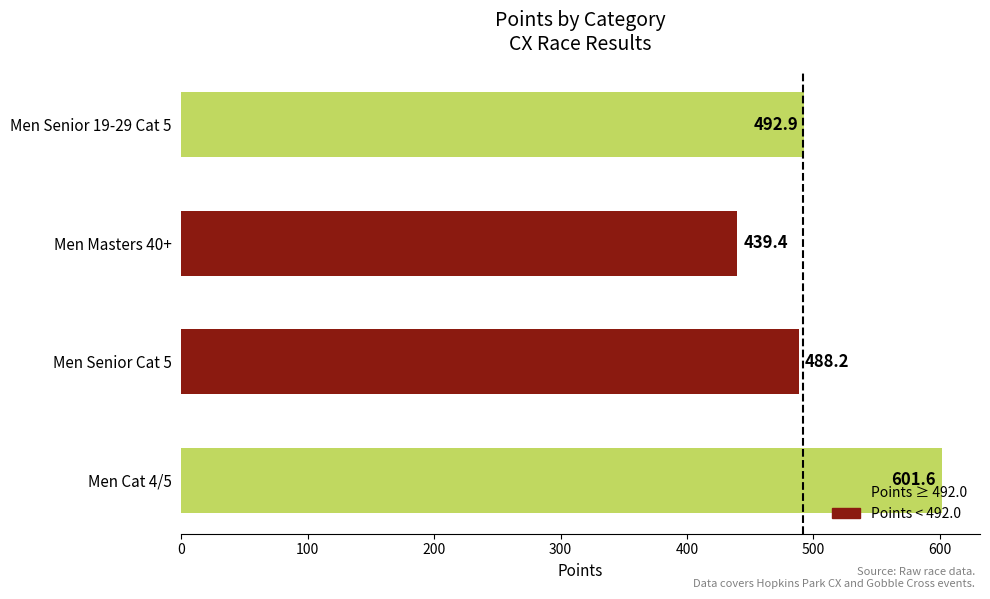

The value at Men Masters 40+ is 185.3. True or false?

False